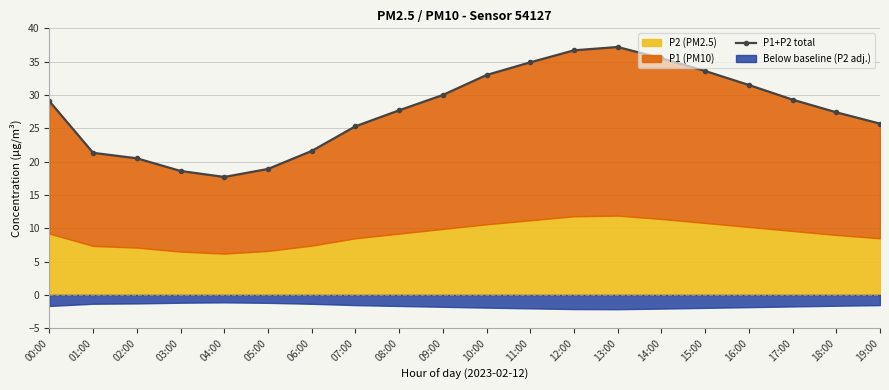

Where does the data first go above 29?

00:00